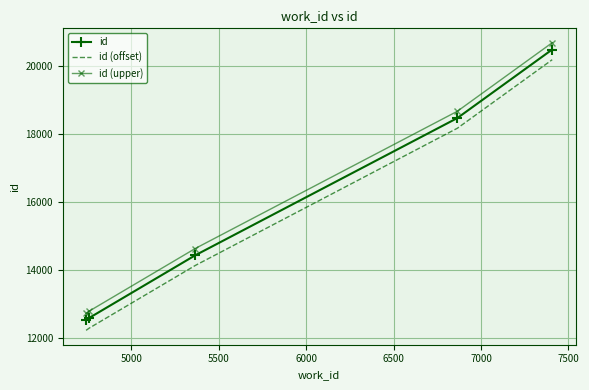

True or false: id (offset) and id (upper) cross at least once.

False